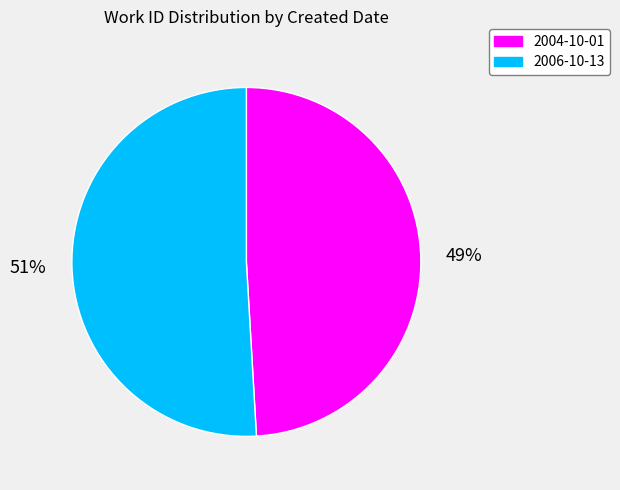

Is it true that 2006-10-13 is 63% of the pie?

False